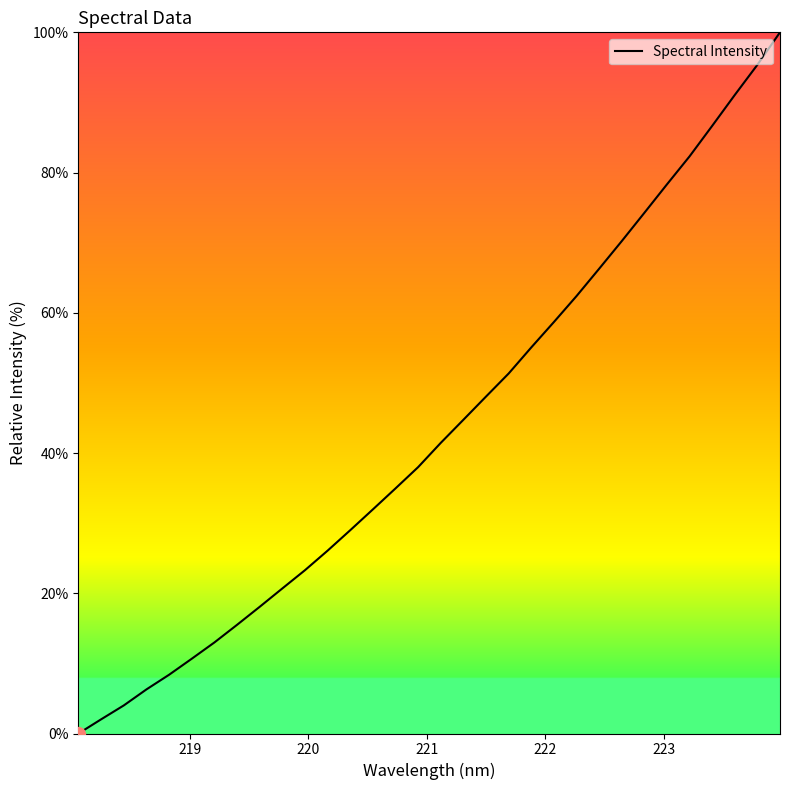

What is the maximum value shown in the chart?

100.0